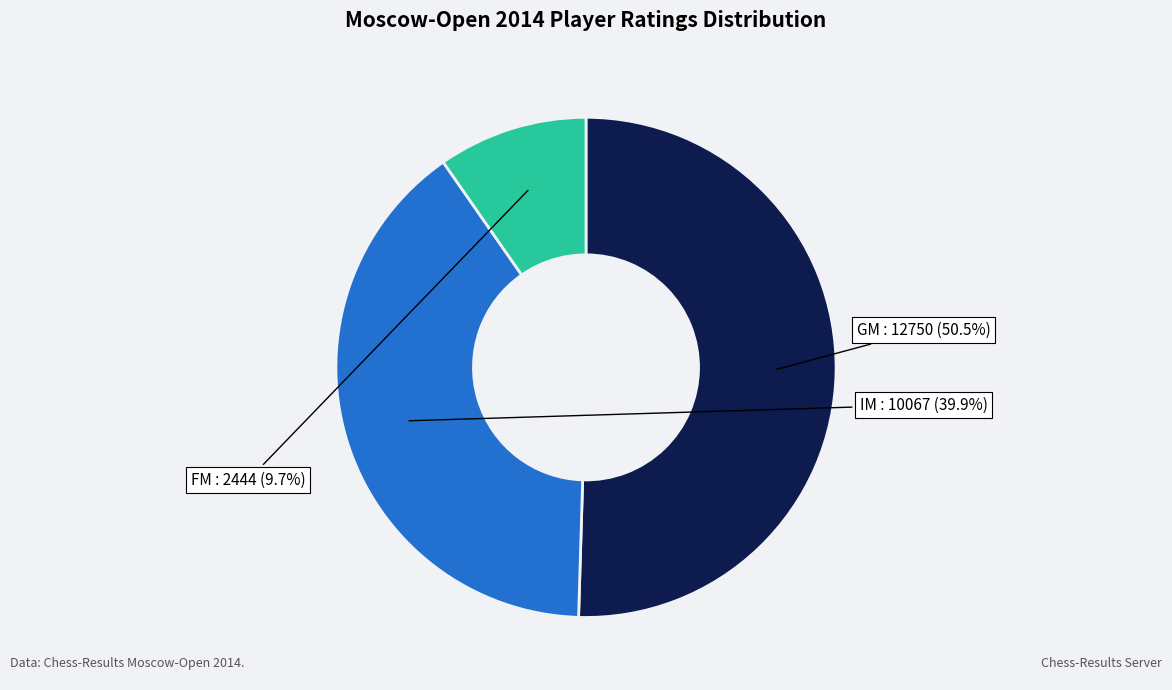

Is there any slice that represents more than half of the pie?

Yes